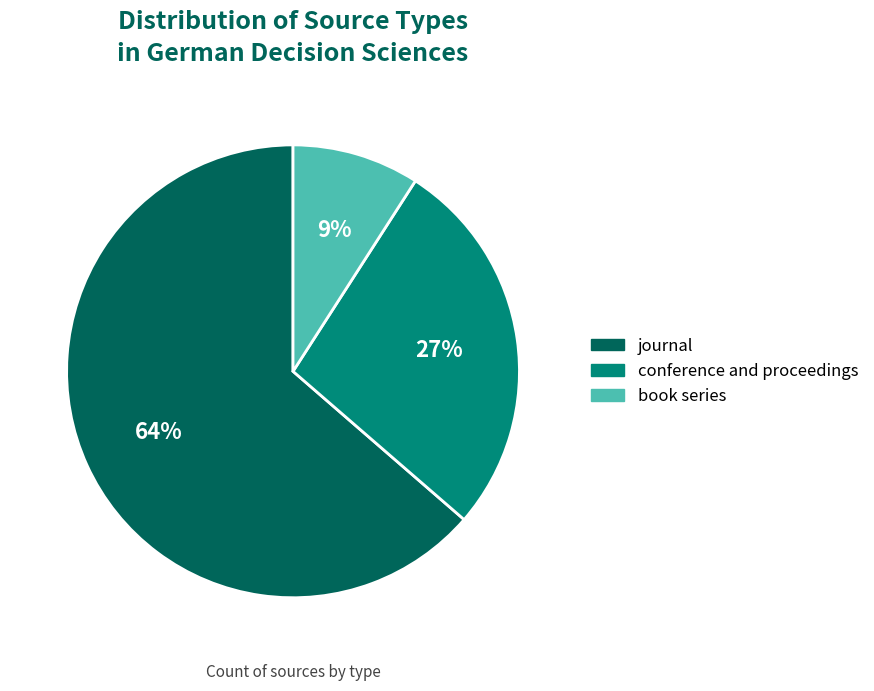

Approximately how many times larger is the value at book series compared to conference and proceedings?

0.3